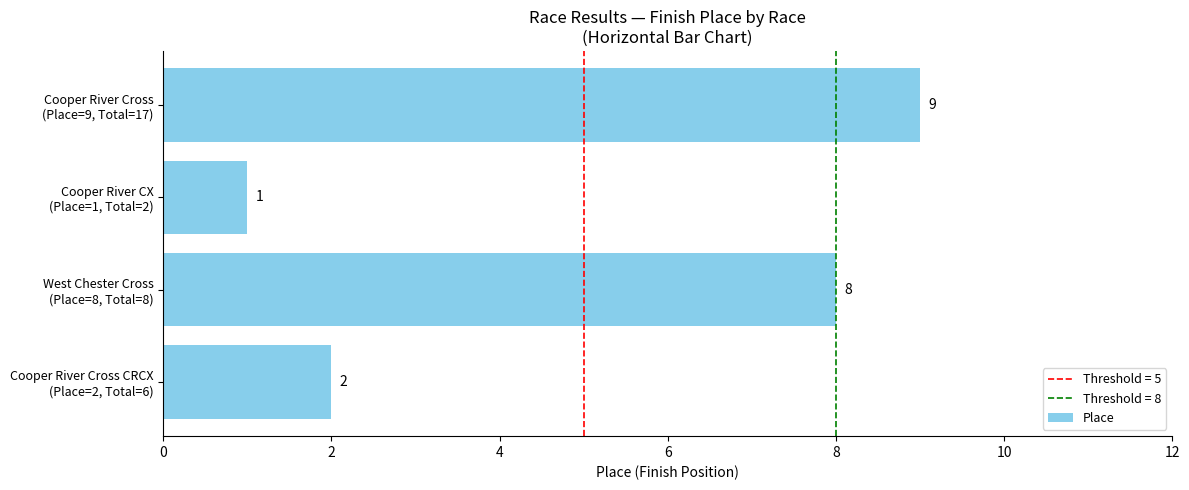

Count the values in the range 2 to 9.

3